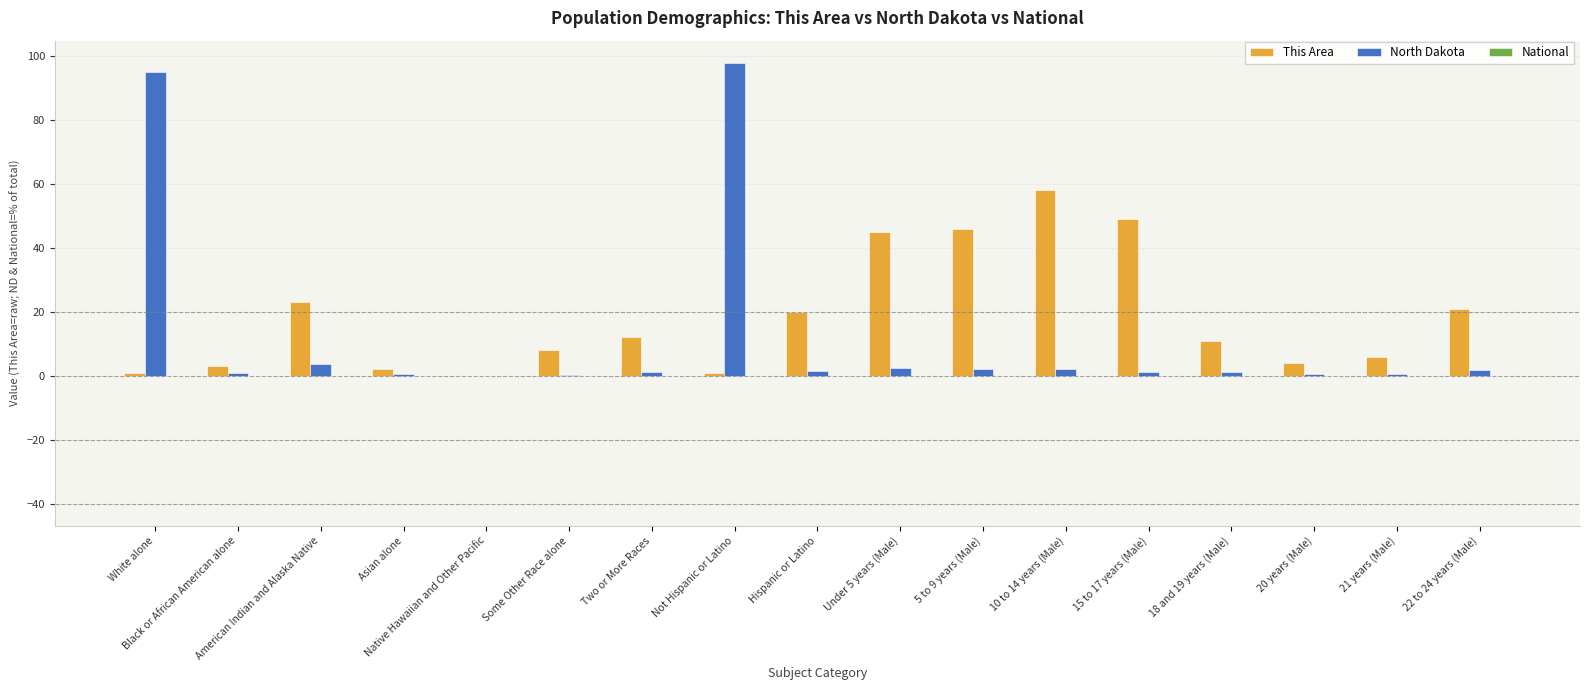

Count the number of categories in the chart.

17